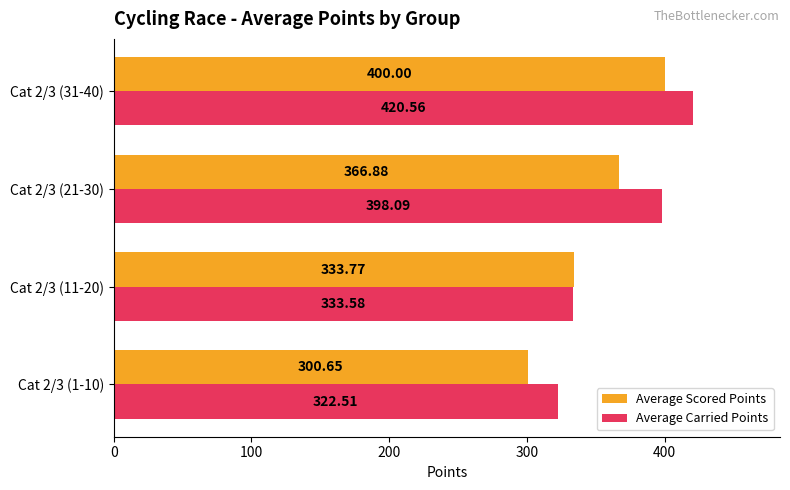

What is the difference between the second highest and minimum values in the Average Scored Points series?

66.2